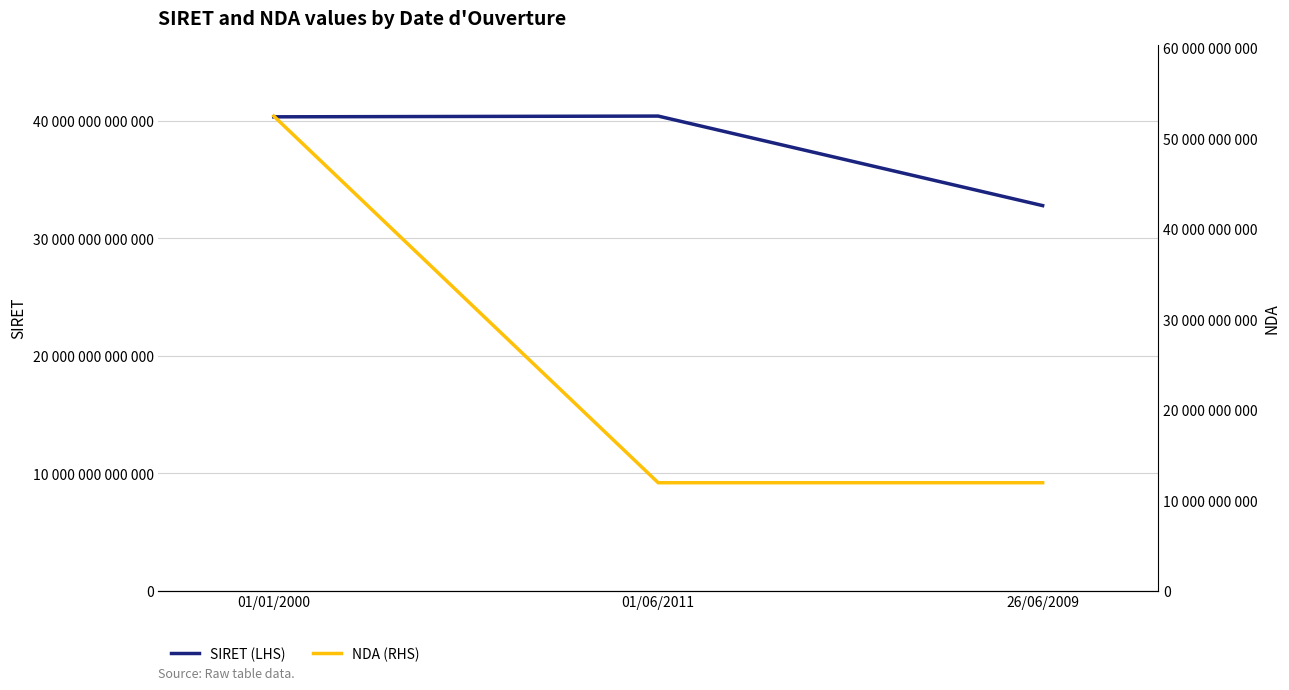

At which label is NDA (RHS) closest to 32180936668?

26/06/2009